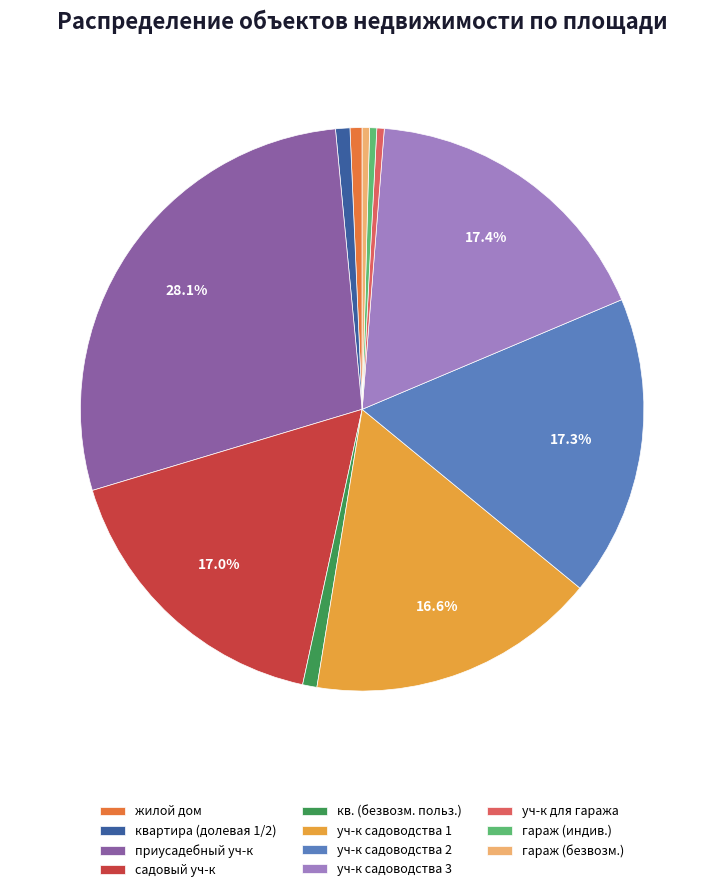

Does кв. (безвозм. польз.) represent more than half of the total?

No